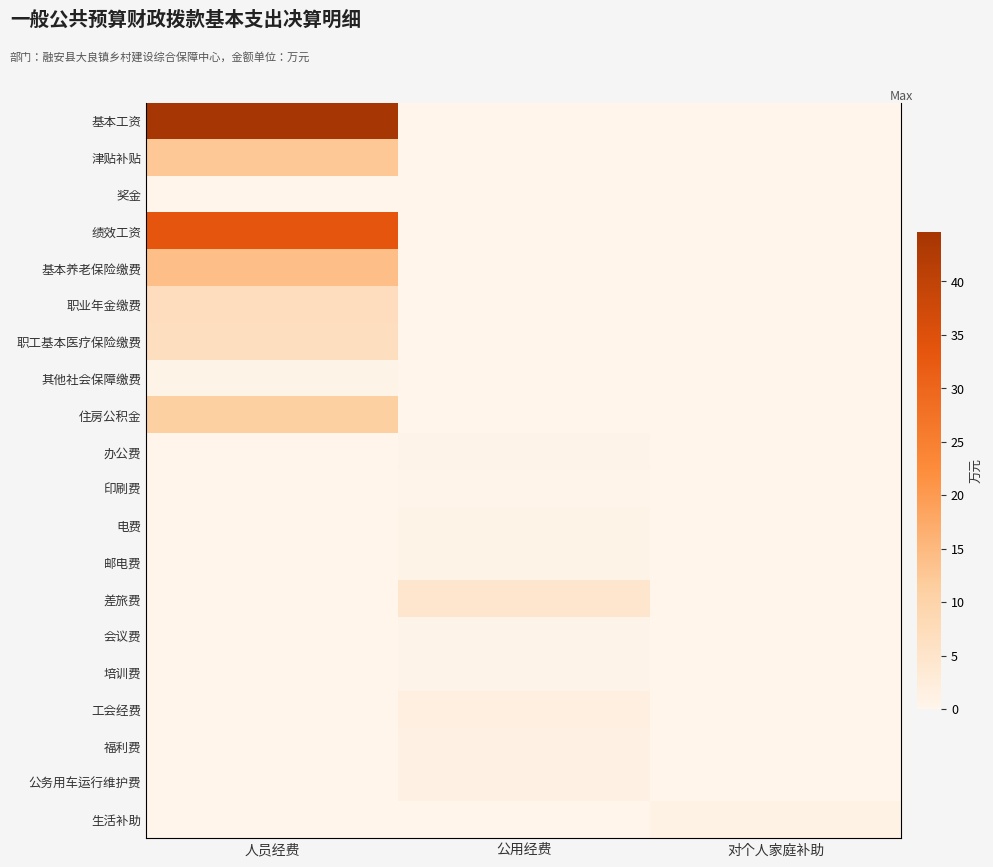

Is the value of 绩效工资 at 人员经费 greater than the value of 培训费 at 人员经费?

Yes